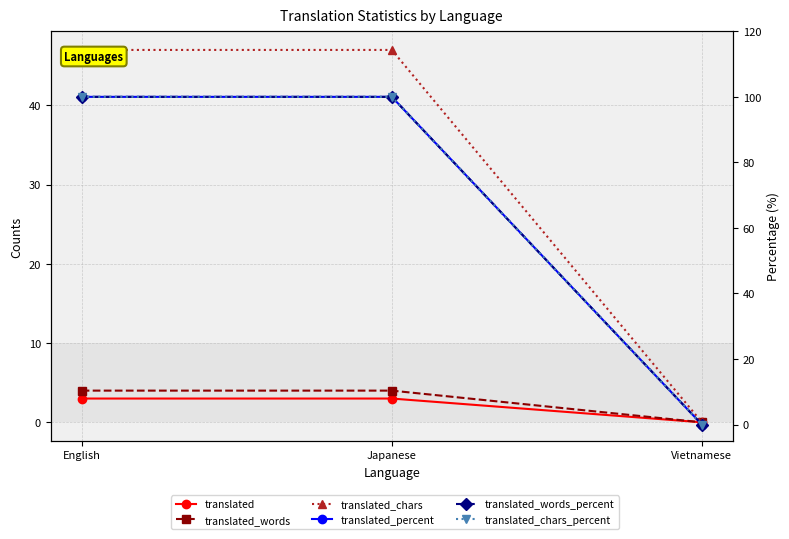

Reading left to right, what are all the values shown in this chart?

translated: English=3	Japanese=3	Vietnamese=0
translated_words: English=4	Japanese=4	Vietnamese=0
translated_chars: English=47	Japanese=47	Vietnamese=0
translated_percent: English=100	Japanese=100	Vietnamese=0
translated_words_percent: English=100	Japanese=100	Vietnamese=0
translated_chars_percent: English=100	Japanese=100	Vietnamese=0